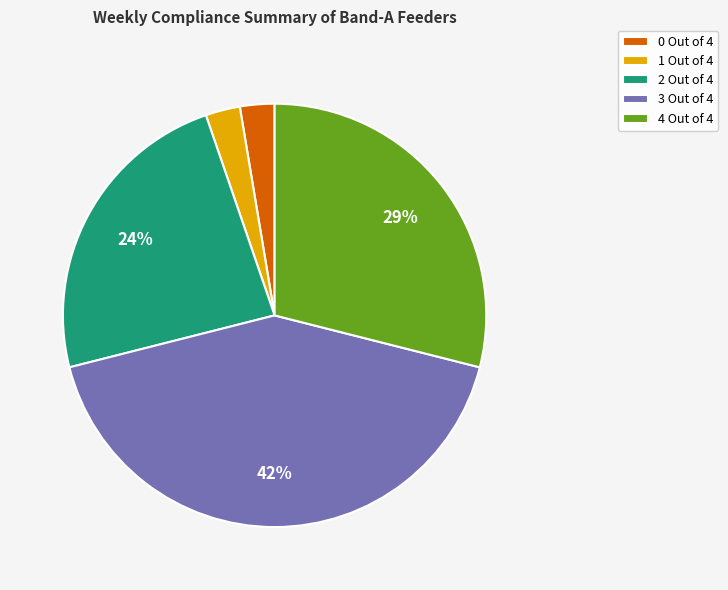

The 4 Out of 4 slice represents 29% of the pie. True or false?

True